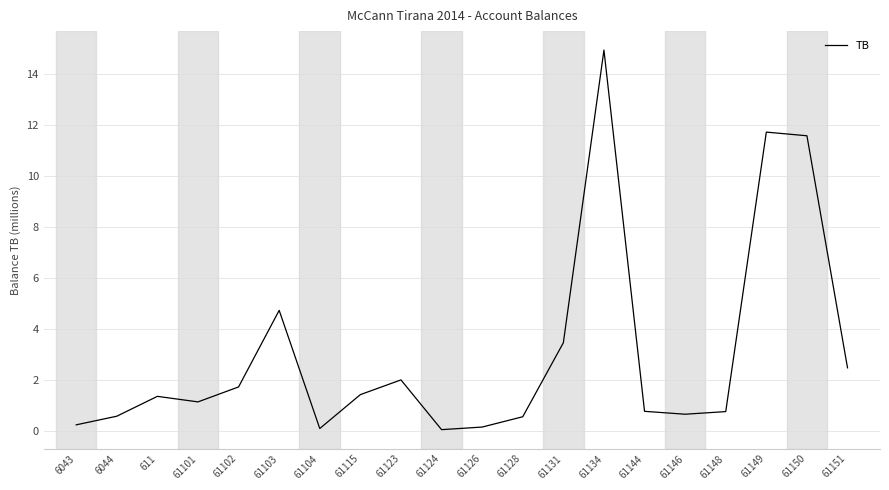

What is the difference between the maximum and minimum values?

14.9